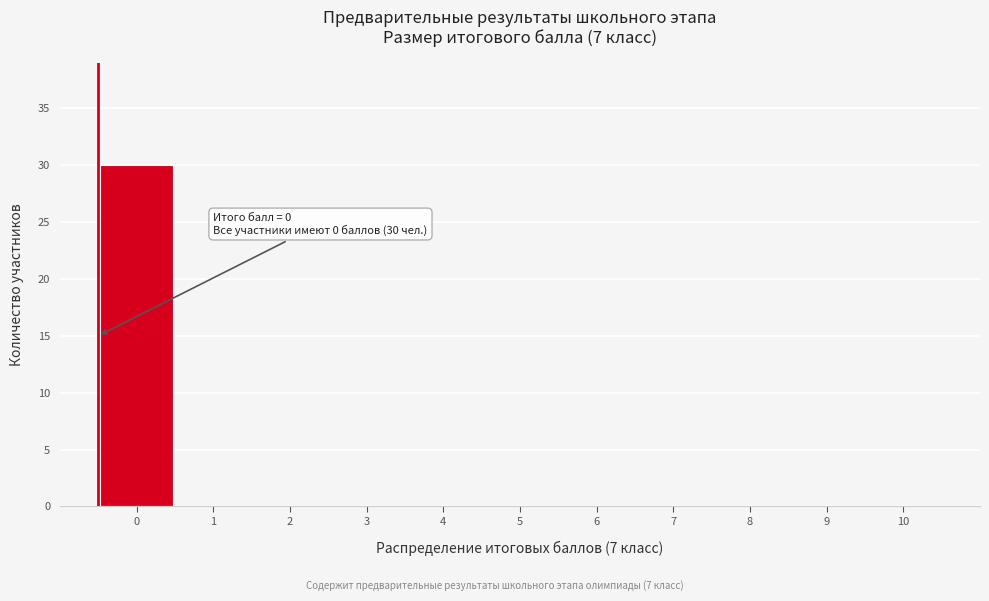

Reading left to right, what are all the values shown in this chart?

0=30	1=0	2=0	3=0	4=0	5=0	6=0	7=0	8=0	9=0	10=0